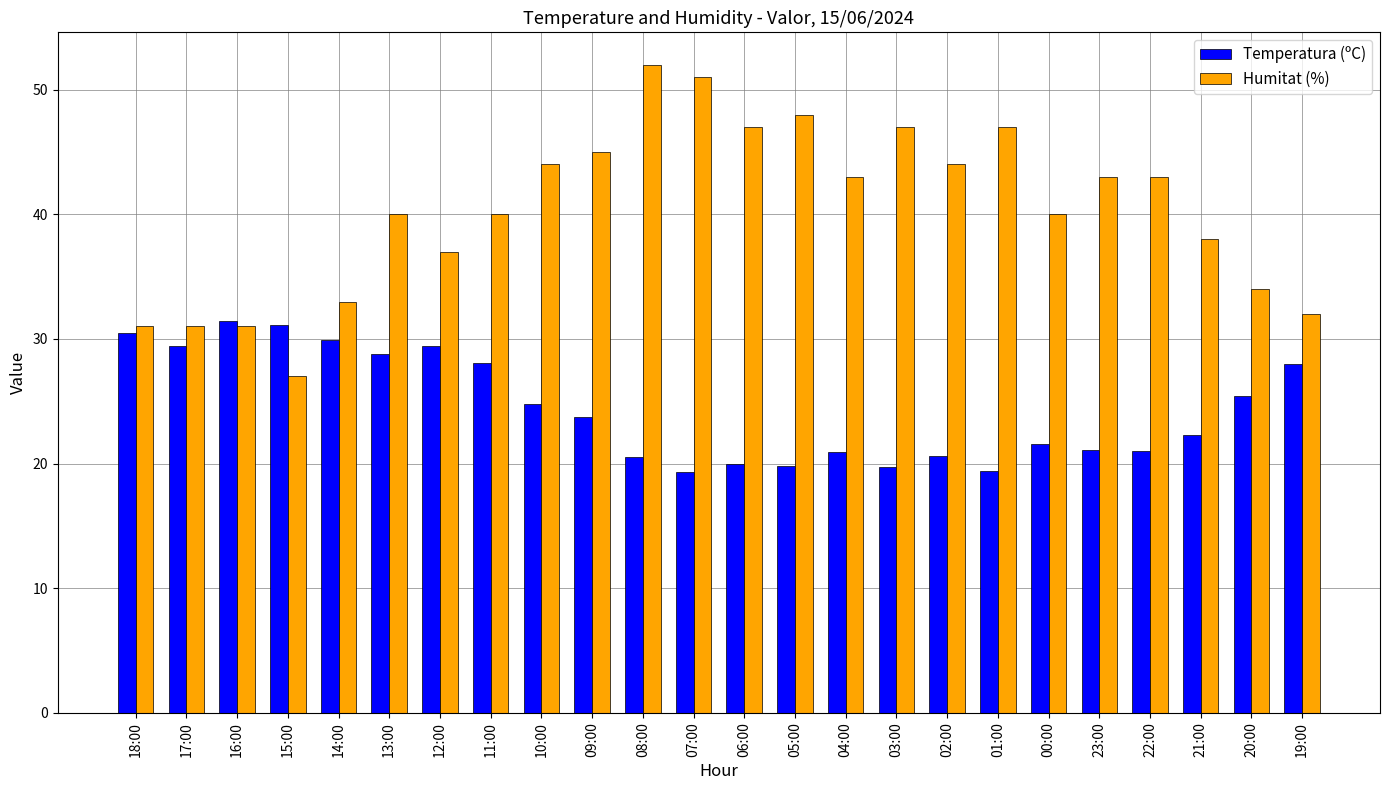

What is the greatest value displayed?

52.0